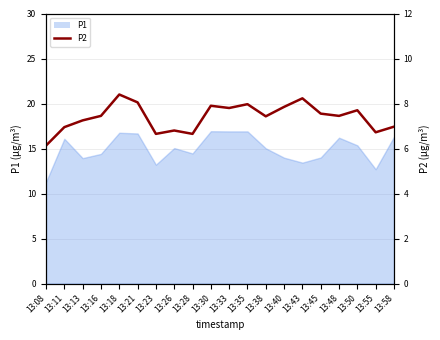

How many categories are shown in the chart?

20